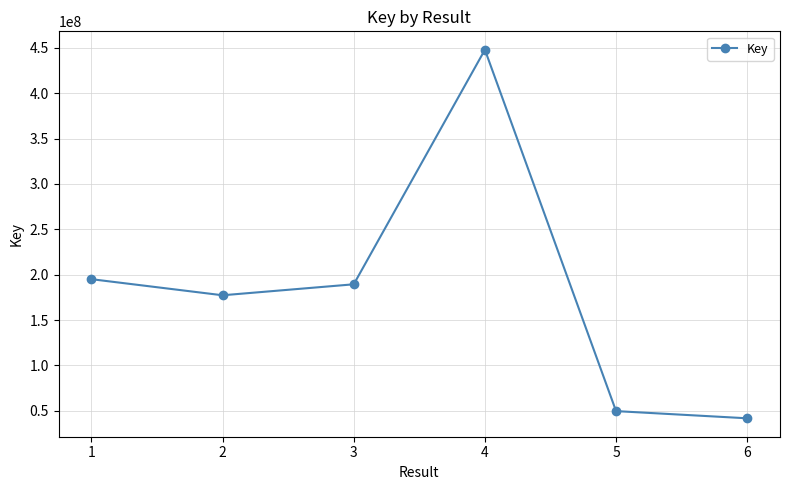

Count the number of categories in the chart.

6